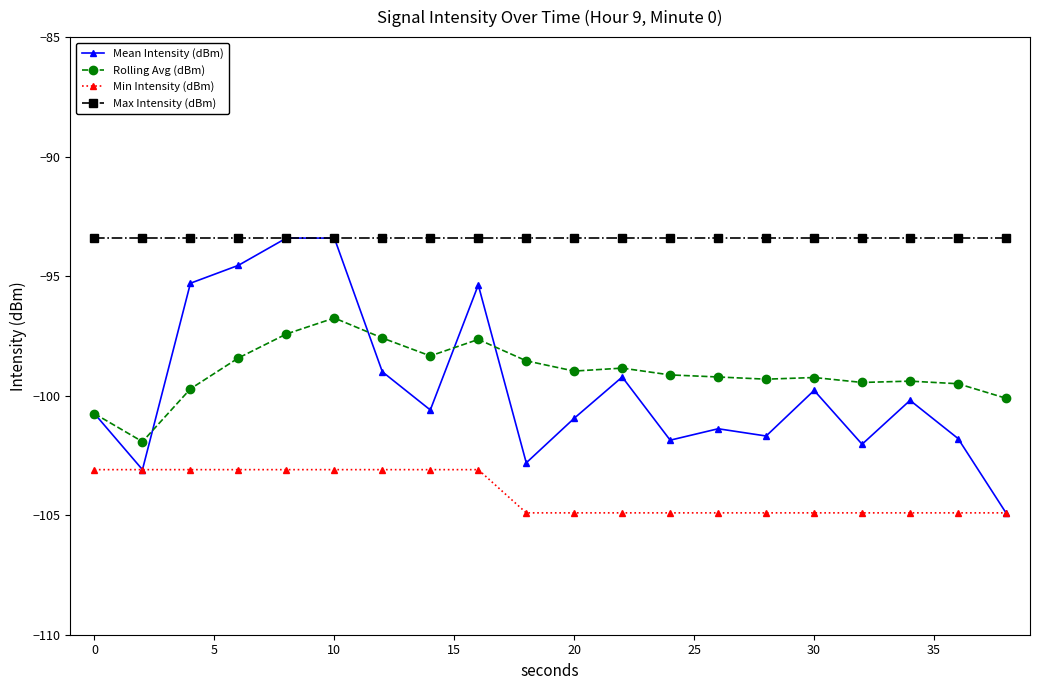

True or false: Max Intensity (dBm) and Rolling Avg (dBm) cross at least once.

False